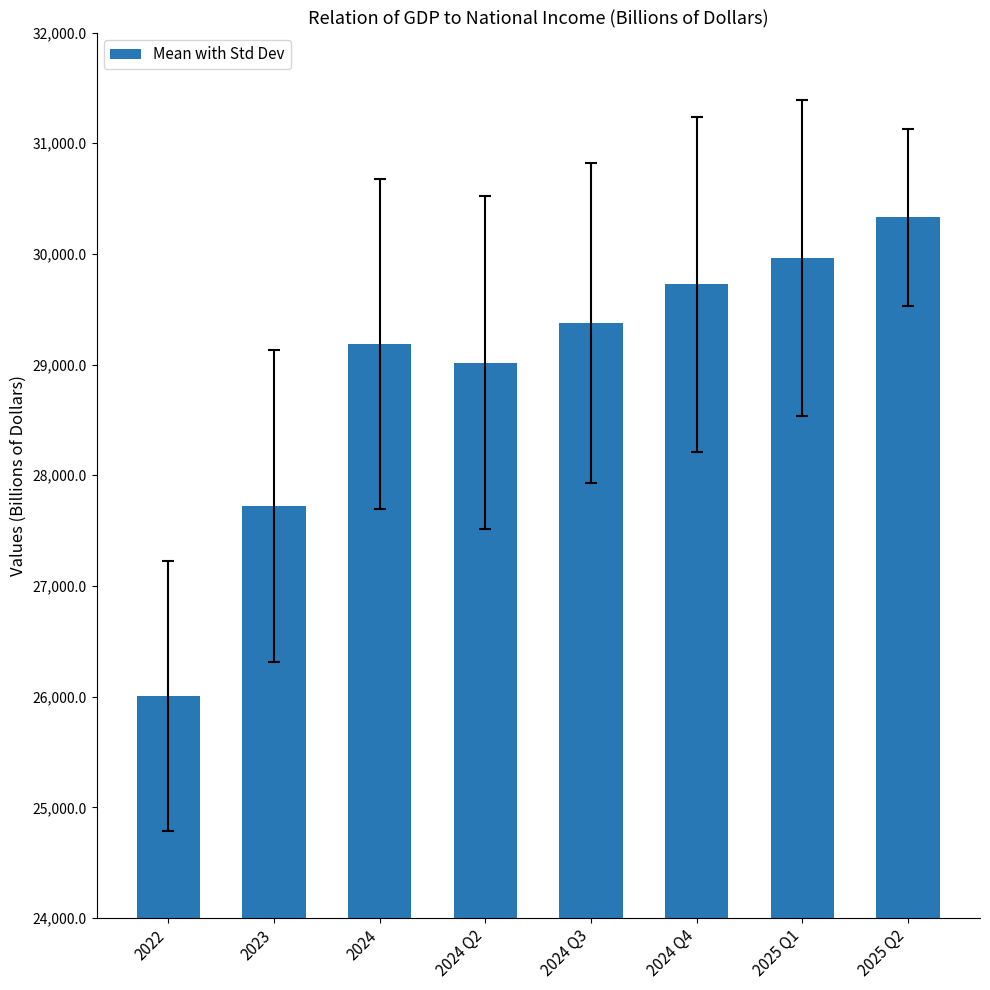

True or false: the data shows 26006.9 at 2022.

True